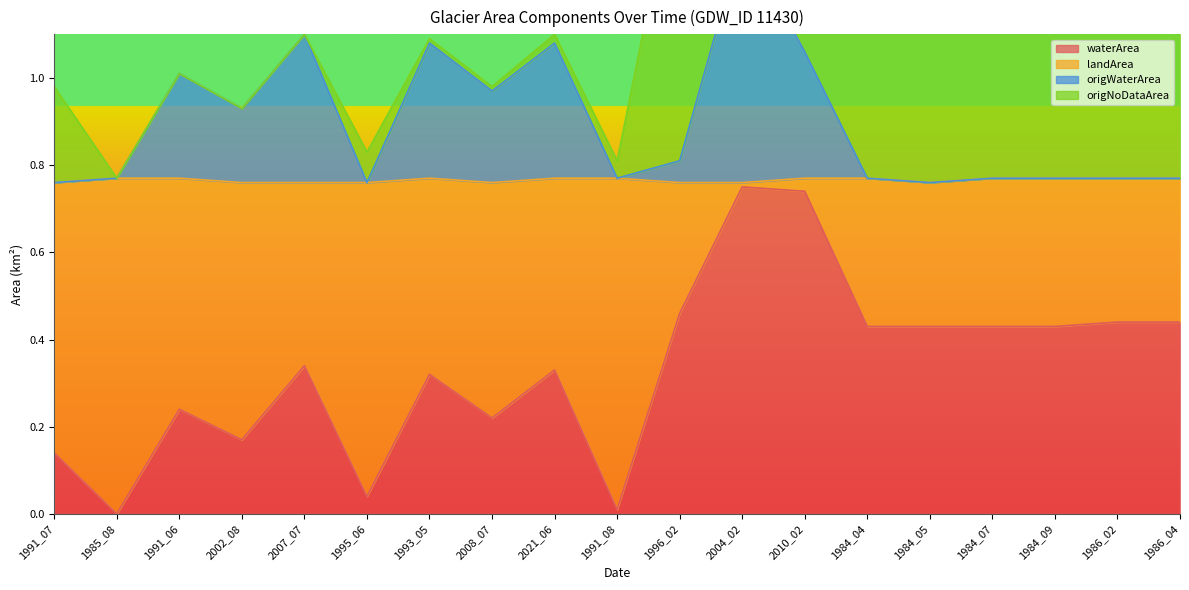

In waterArea, how many points are lower than both neighbors (excluding endpoints)?

5